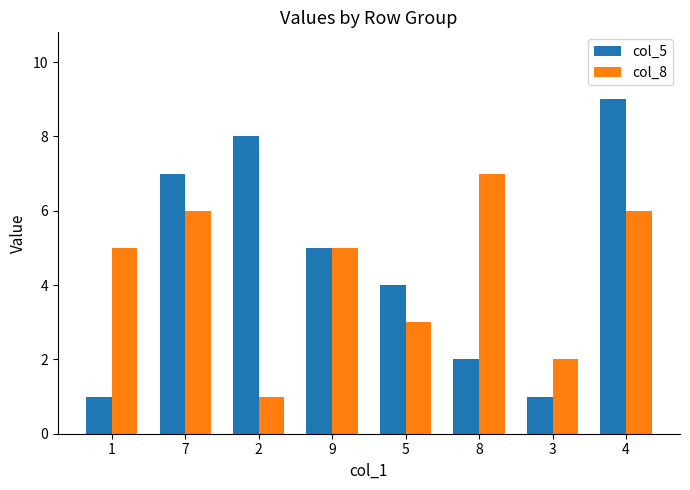

What is the difference between the highest and lowest values at 2?

7